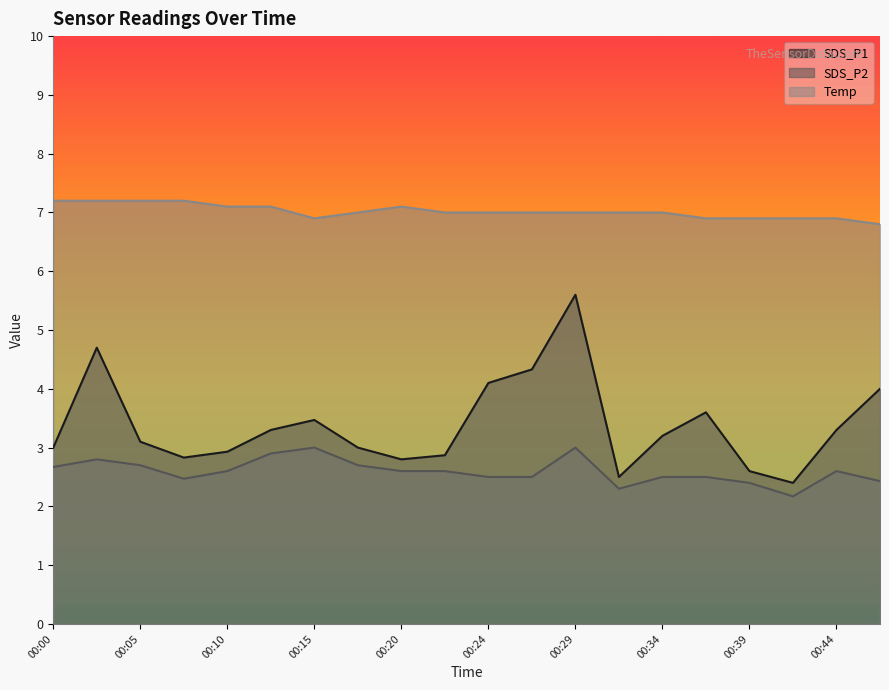

What is the value of the SDS_P2 point at the 8th from the left?

2.7